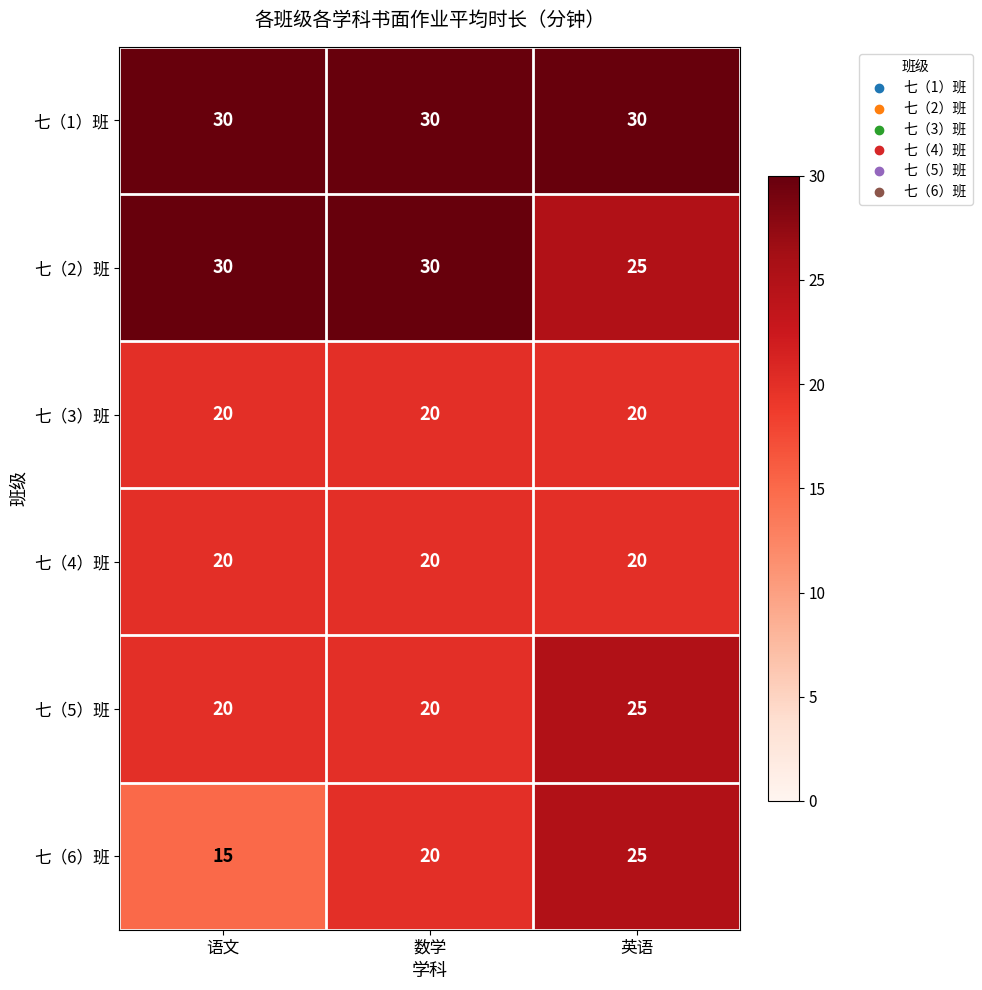

What is the greatest value displayed?

30